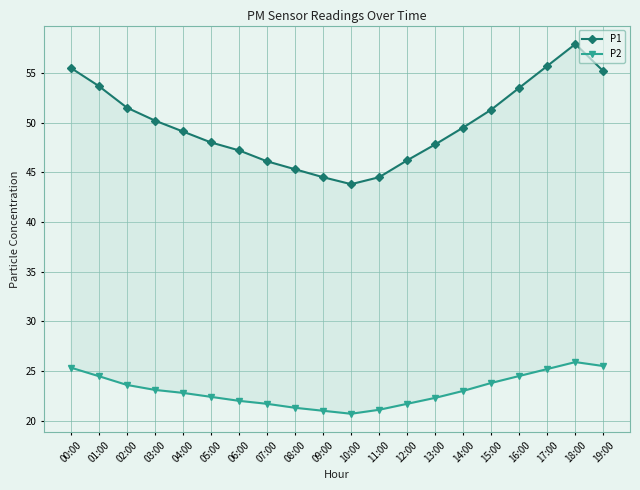

Between 03:00 and 11:00, which series saw the biggest shift?

P1